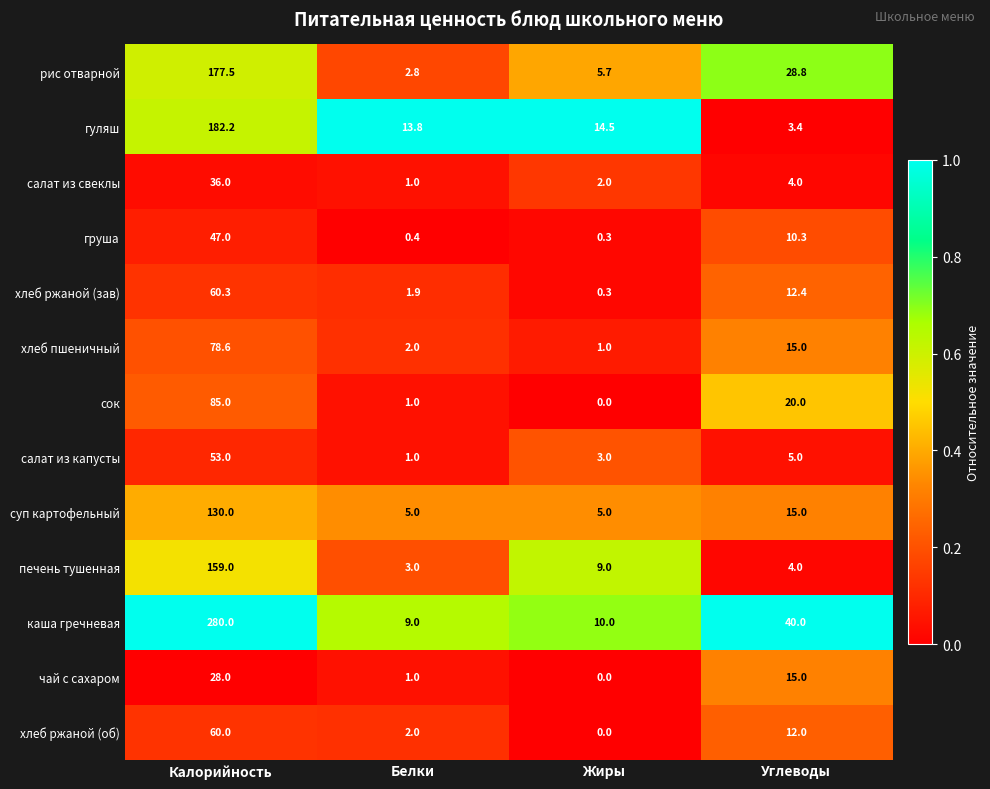

Rank the series by their maximum value, from lowest to highest.

чай с сахаром, салат из свеклы, груша, салат из капусты, хлеб ржаной (об), хлеб ржаной (зав), хлеб пшеничный, сок, суп картофельный, печень тушенная, рис отварной, гуляш, каша гречневая